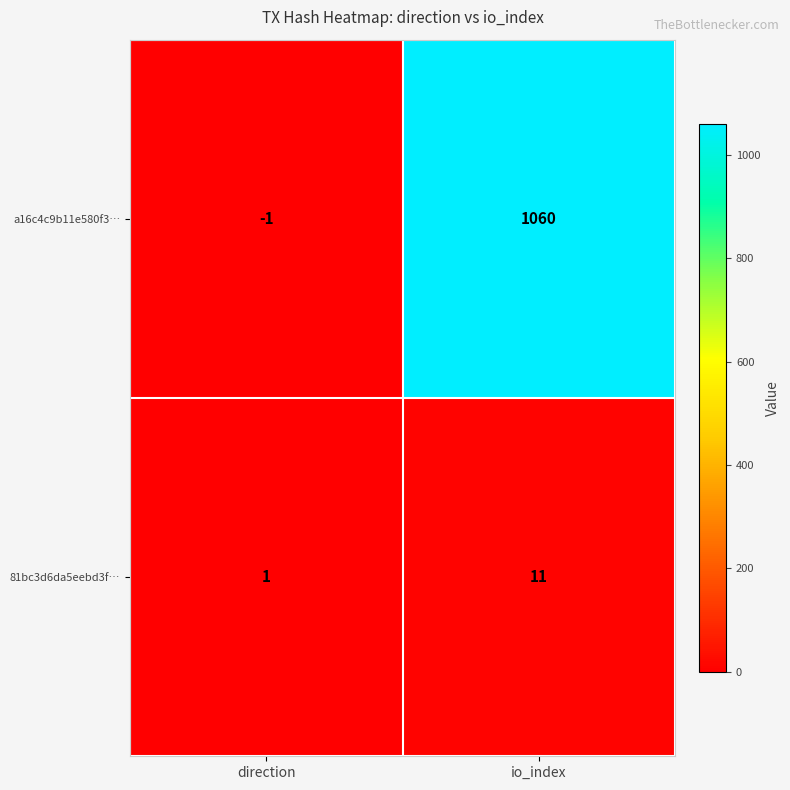

Reading left to right, extract all data points from this chart.

a16c4c9b11e580f3…: direction=-1	io_index=1060
81bc3d6da5eebd3f…: direction=1	io_index=11